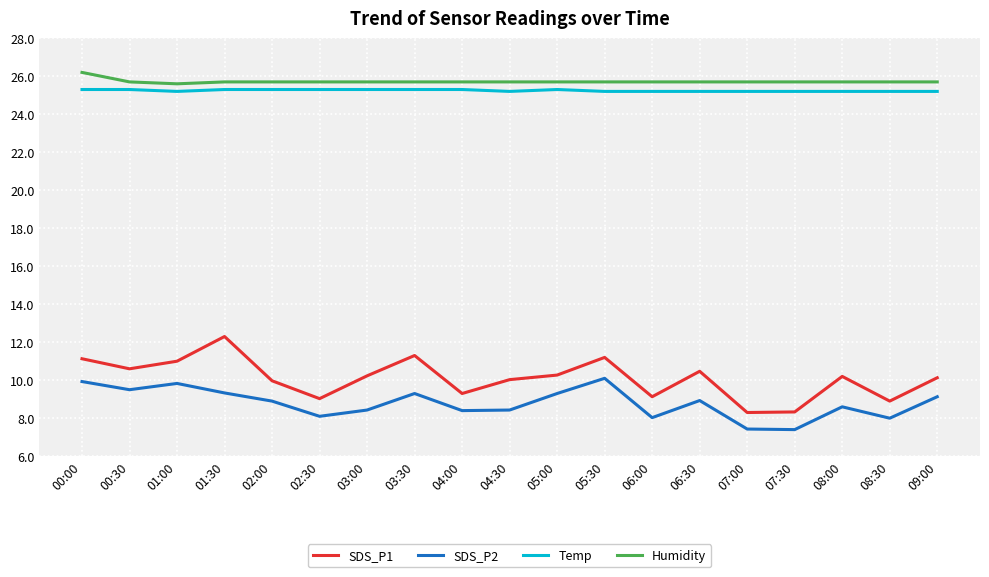

What is the sum of all Temp values?

479.7